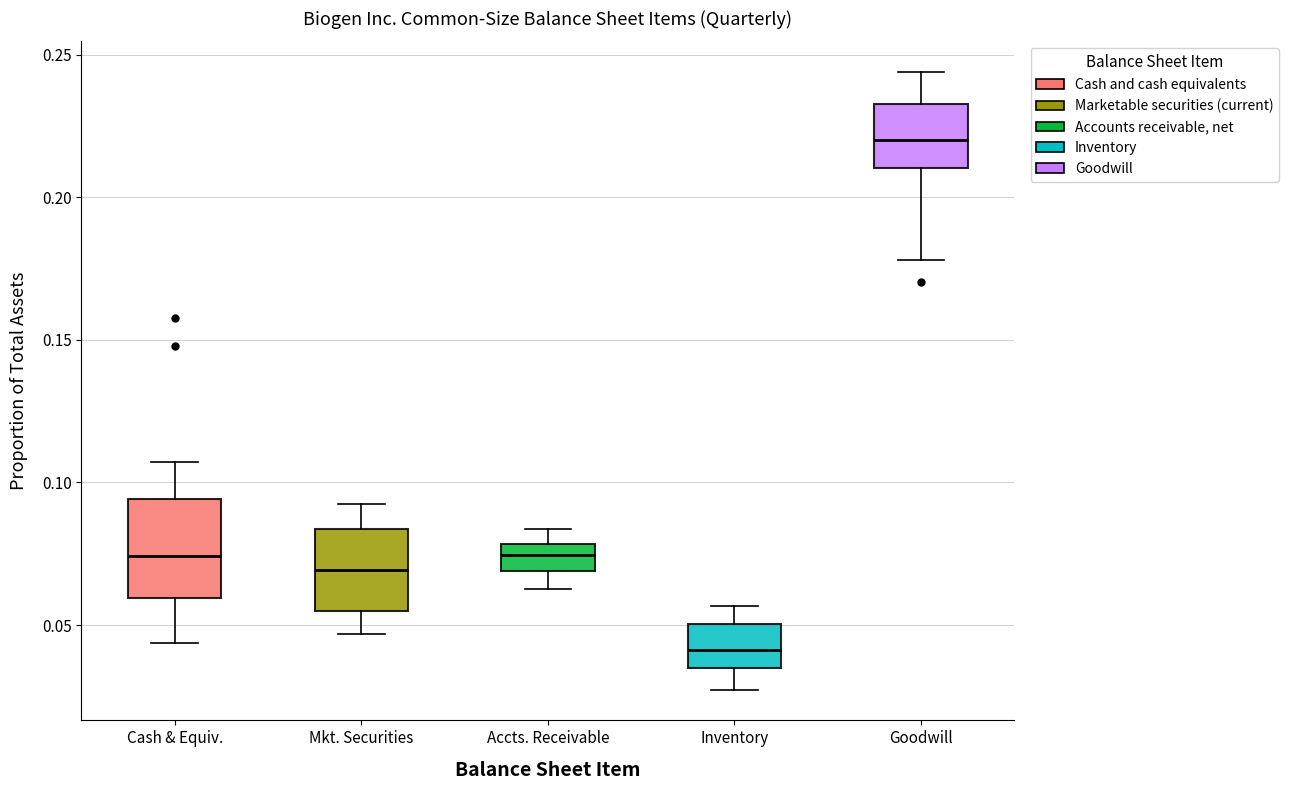

Reading left to right, read every box against the y-axis: the position of its median line, the range the box covers, and the ends of its whiskers. The values are not printed on the chart, so give them approximately, as read against the axis.

Cash & Equiv.: median 0.075, box 0.060 to 0.095, whiskers 0.045 to 0.105
Mkt. Securities: median 0.070, box 0.055 to 0.085, whiskers 0.045 to 0.090
Accts. Receivable: median 0.075, box 0.070 to 0.080, whiskers 0.065 to 0.085
Inventory: median 0.040, box 0.035 to 0.050, whiskers 0.025 to 0.055
Goodwill: median 0.220, box 0.210 to 0.235, whiskers 0.180 to 0.245